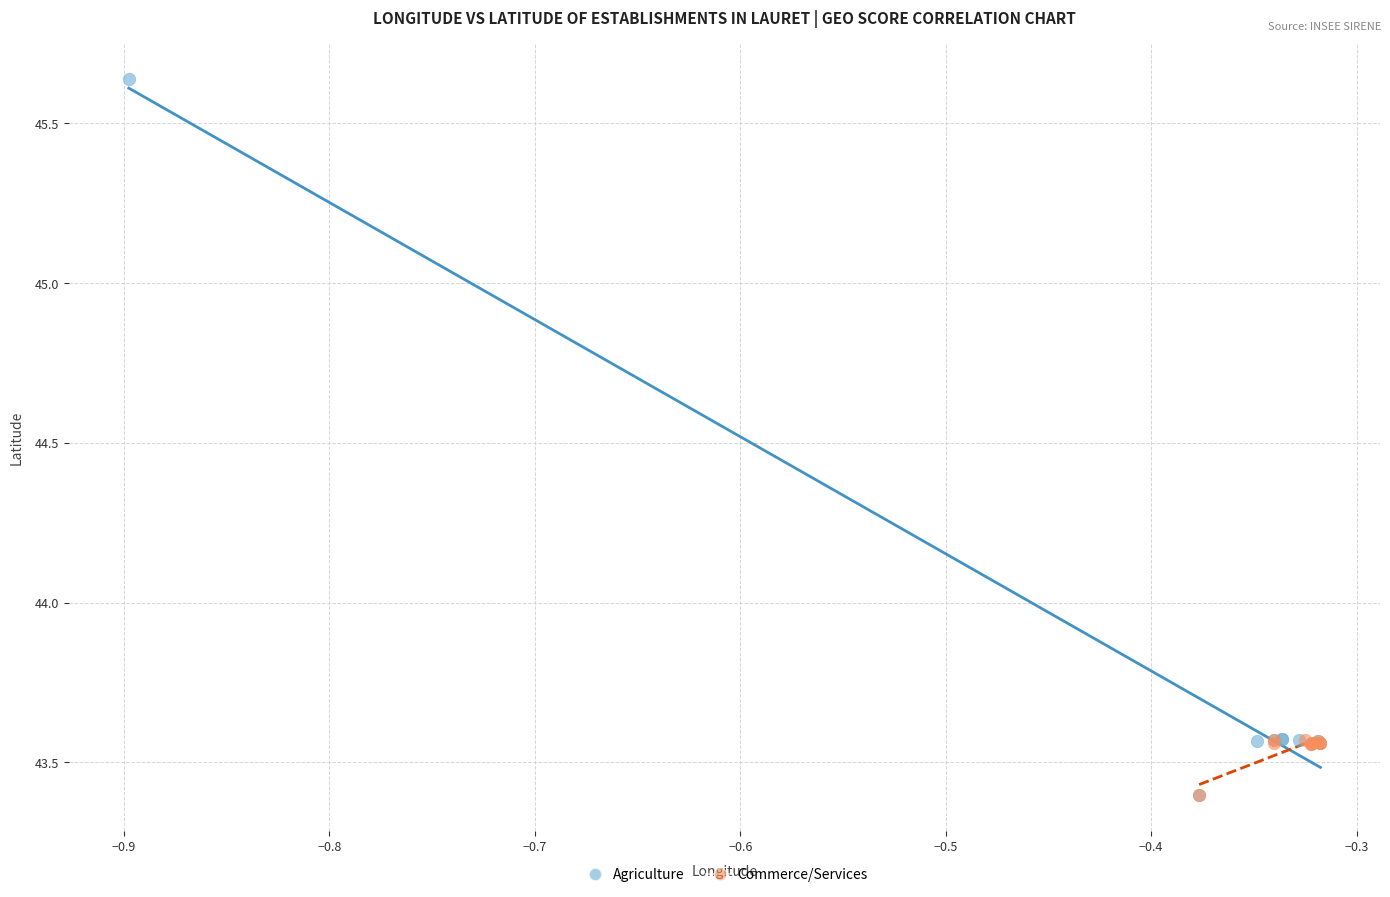

Which series contains the highest Y value?

Agriculture